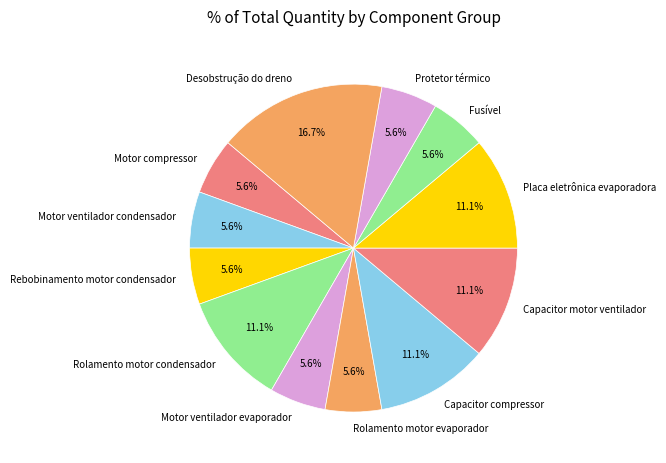

How many segments does this pie chart have?

12